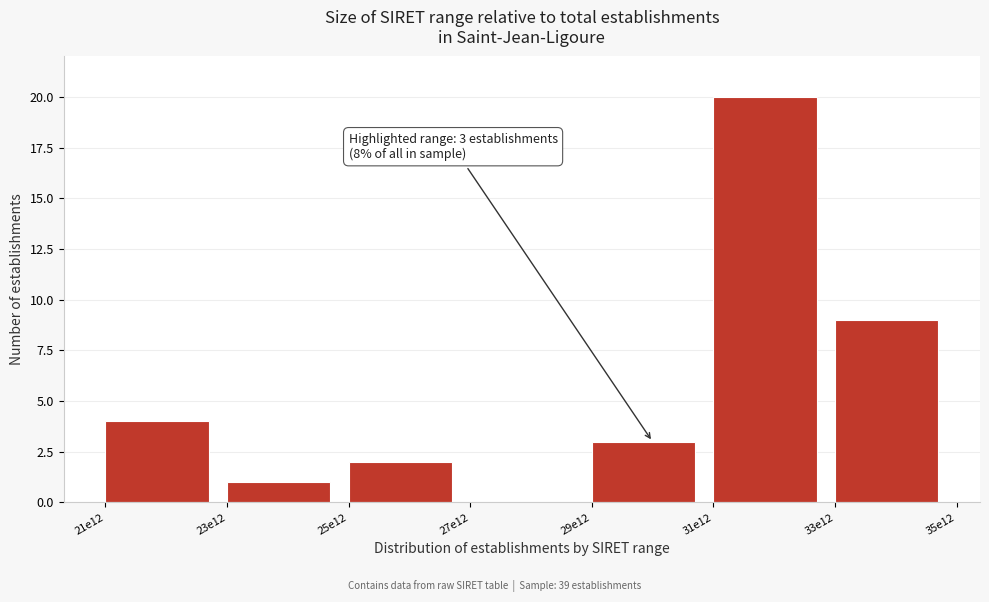

Reading left to right, extract all data points from this chart.

21e12=4	23e12=1	25e12=2	27e12=0	29e12=3	31e12=20	33e12=9